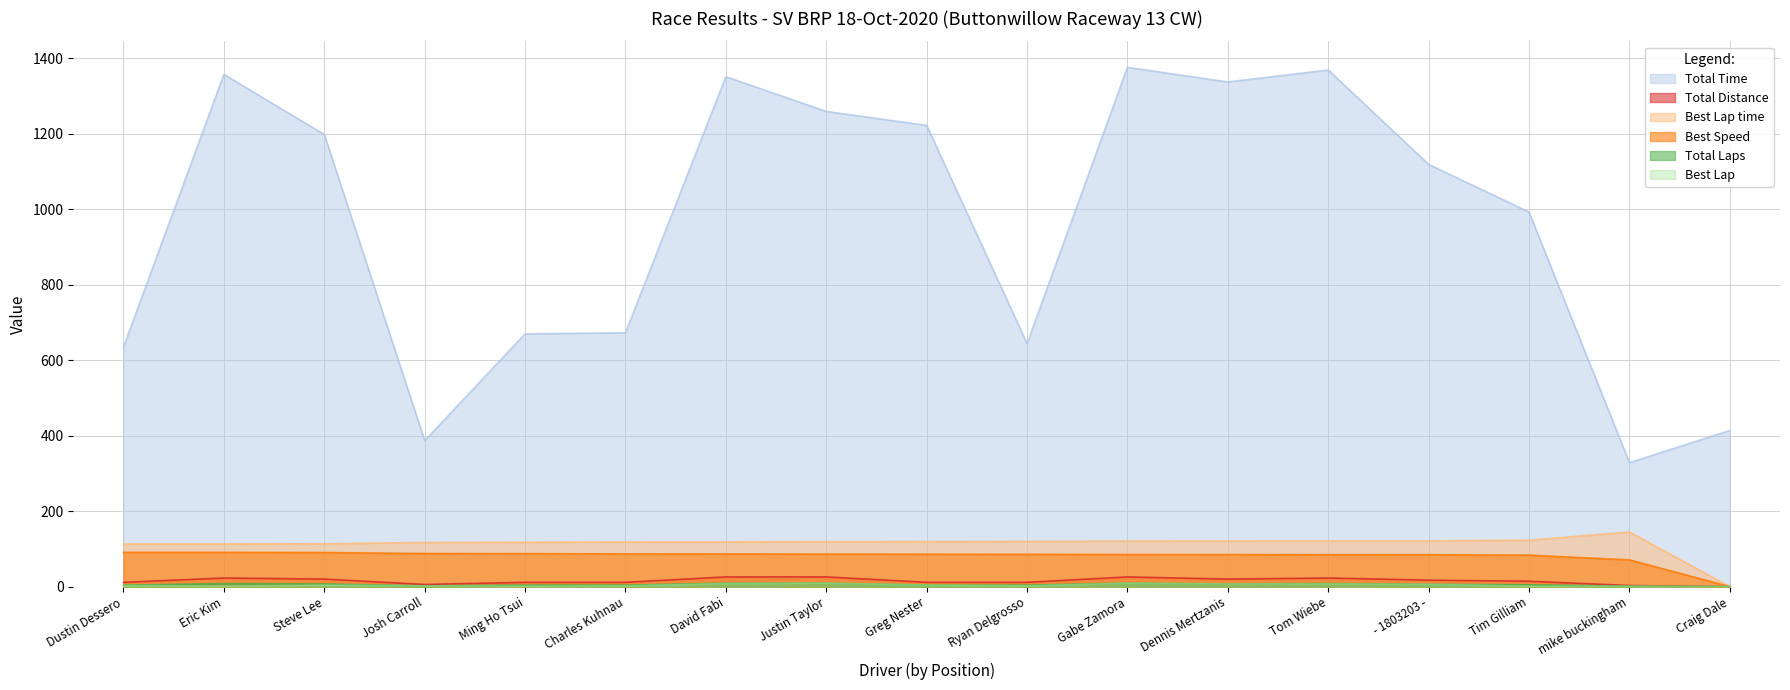

Is the value of Total Laps at Dustin Dessero greater than the value of Total Time at Ryan Delgrosso?

No